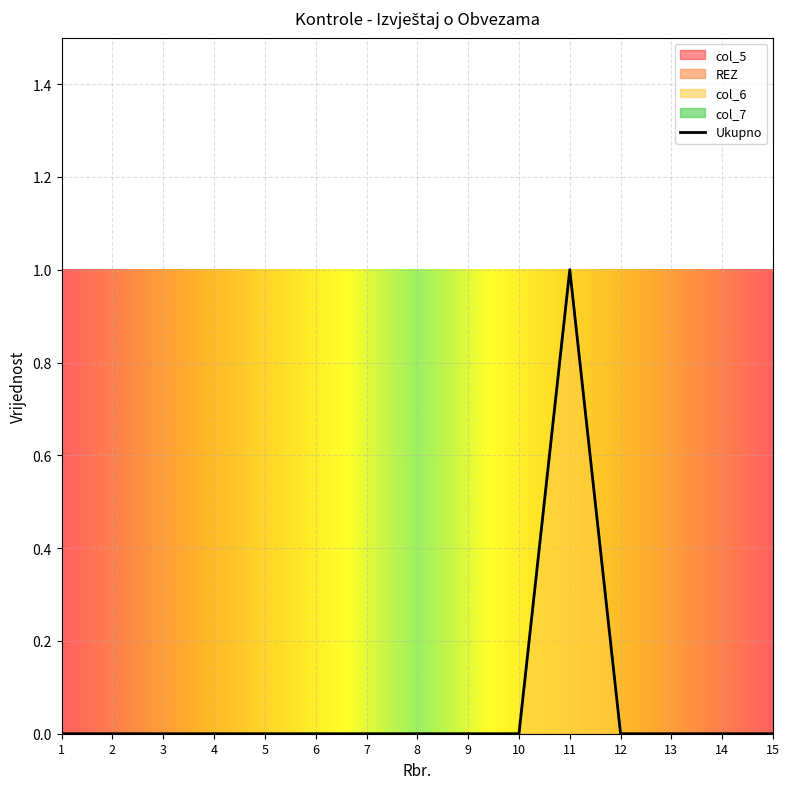

The value of col_6 at 3 is -1. True or false?

False